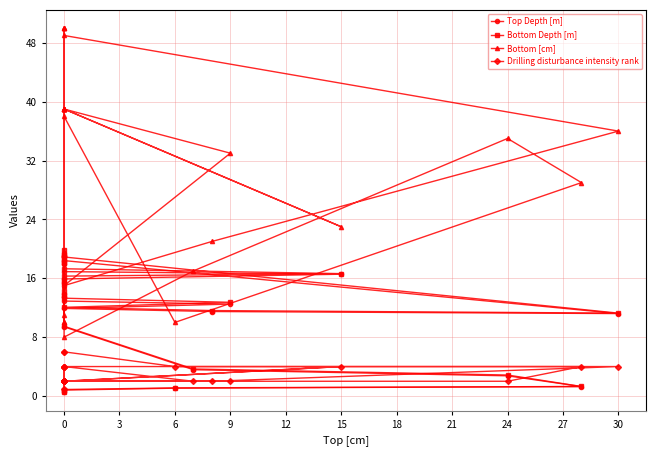

Where is the first local maximum for Bottom Depth [m]?

15